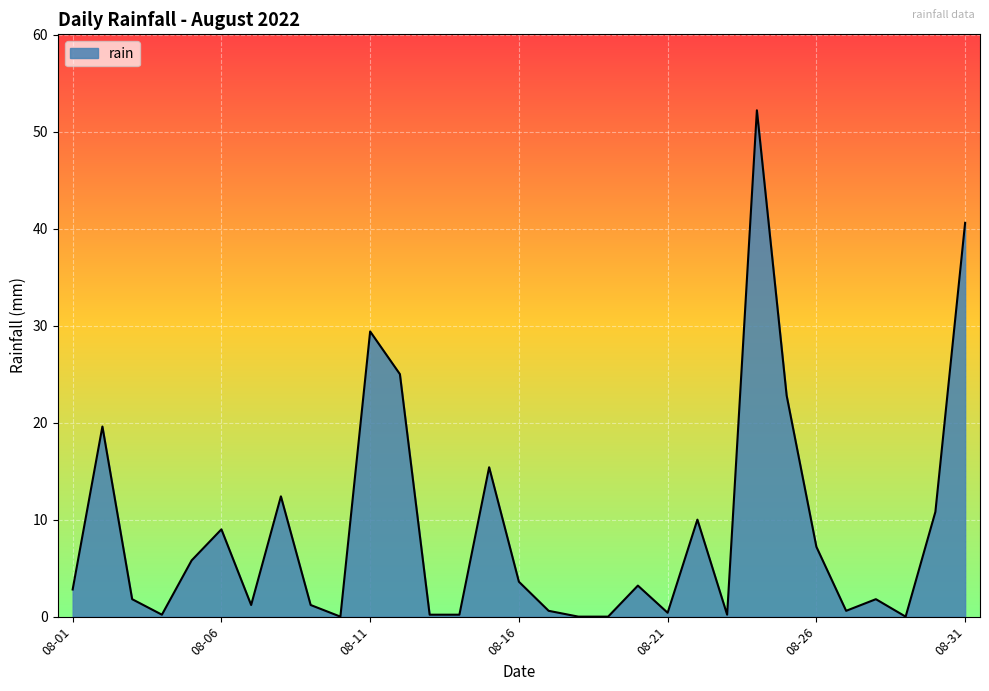

What is the greatest value displayed?

52.2